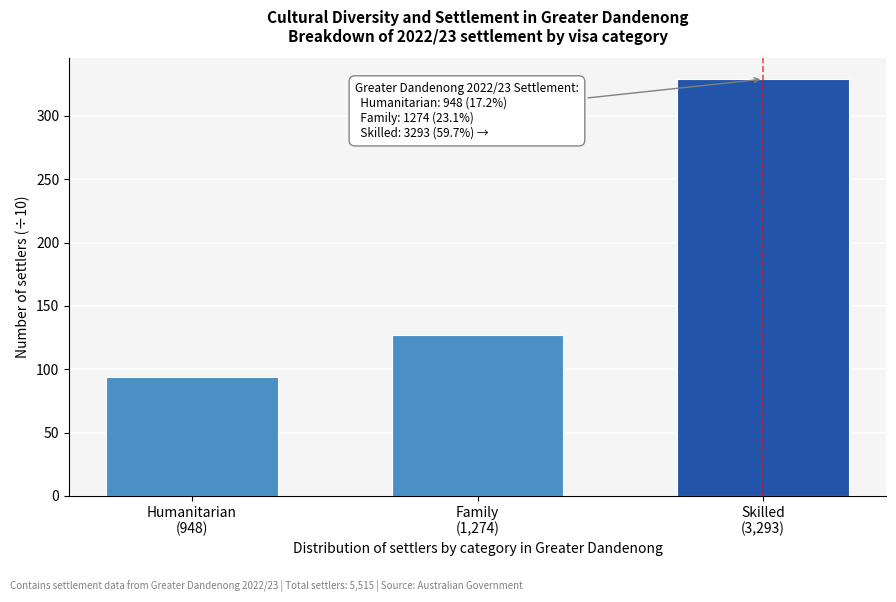

Reading right to left, extract all data points from this chart.

329	127	94